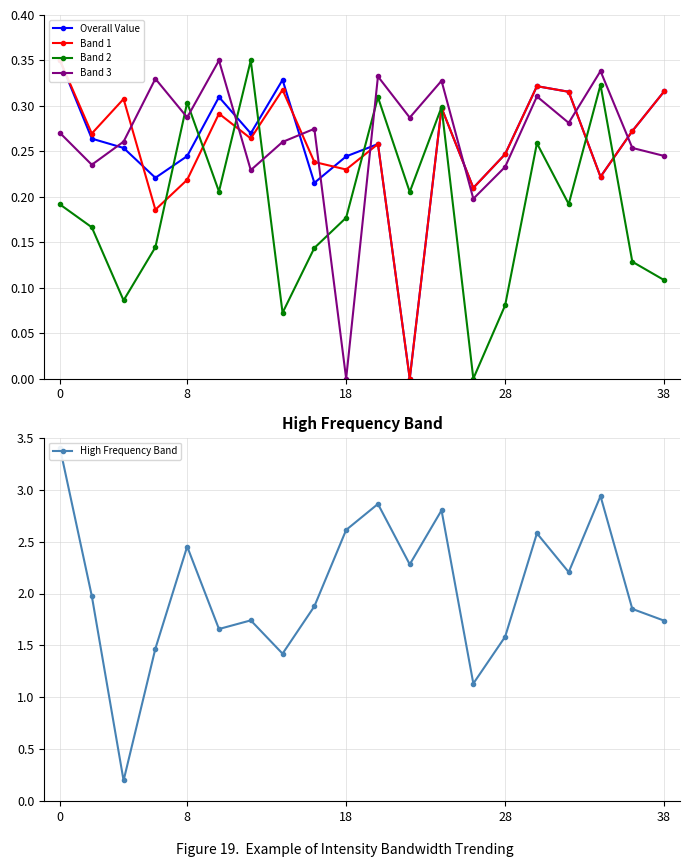

Which series has the widest spread of values?

High Frequency Band